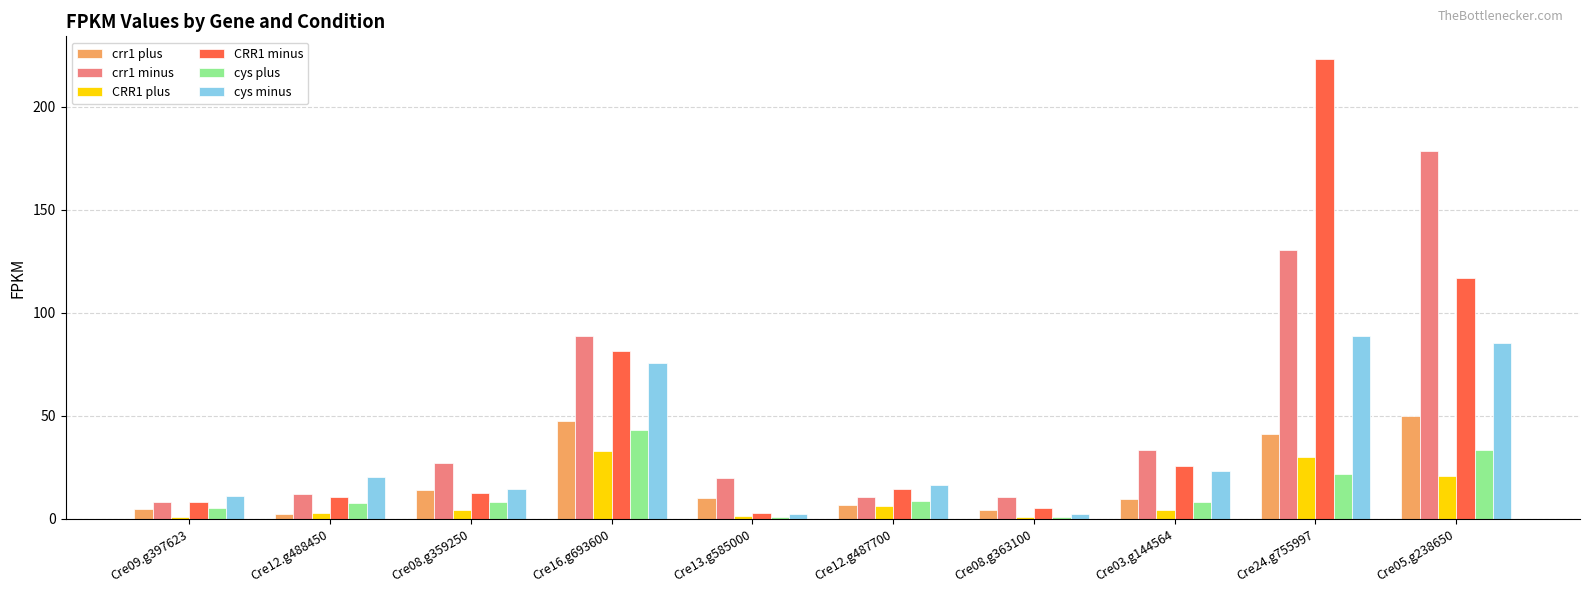

Which series has the largest range (max minus min)?

CRR1 minus